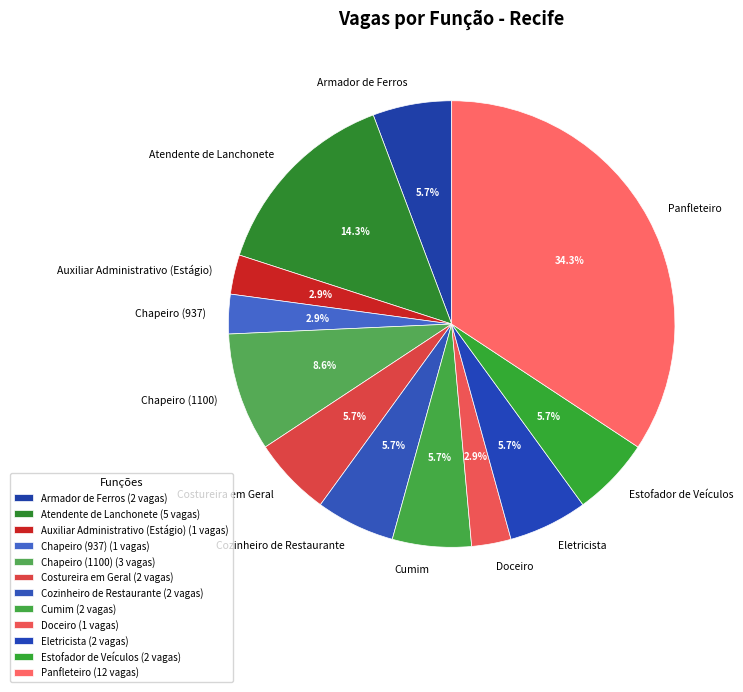

To the nearest percent, what percentage of the pie is Atendente de Lanchonete?

14%